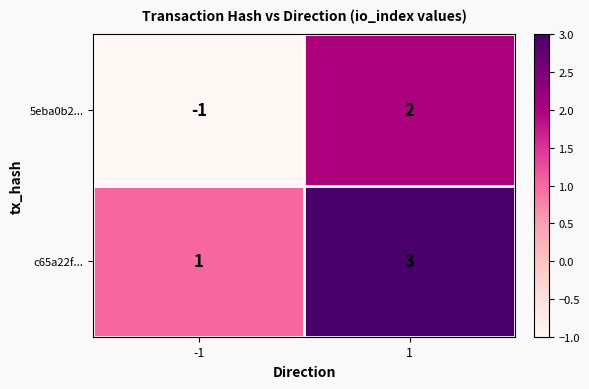

Is it true that 5eba0b2... equals -2 at -1?

False